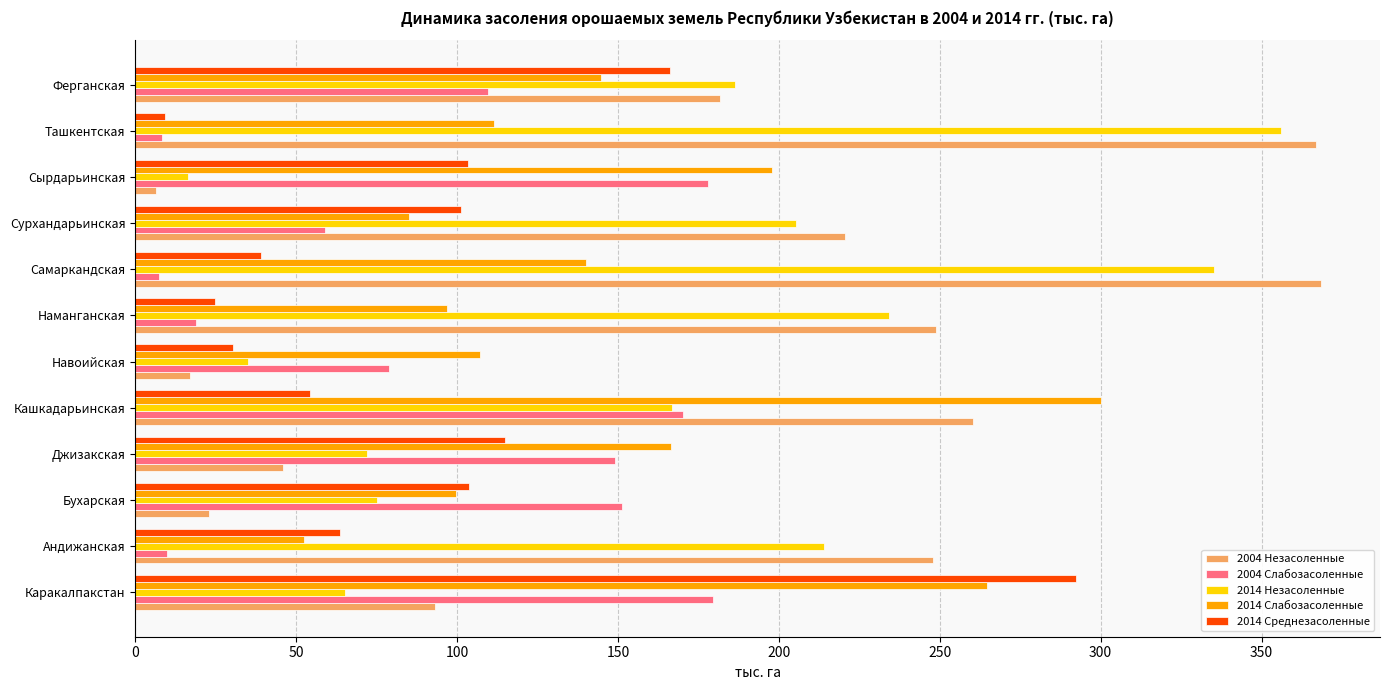

Is it true that 2004 Незасоленные equals 135.8 at Ташкентская?

False